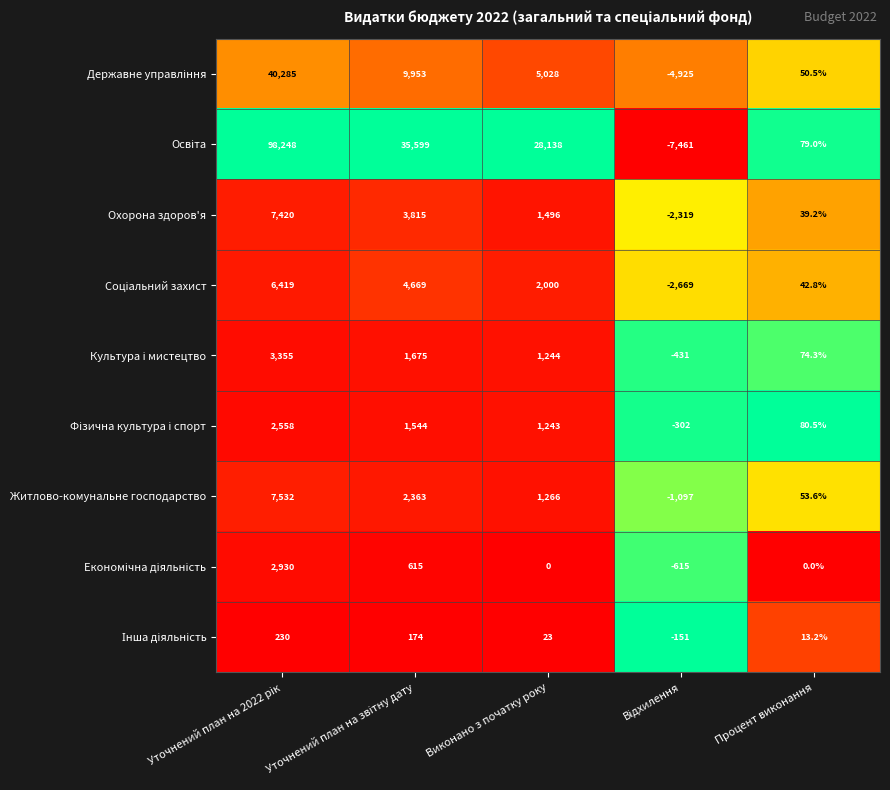

What is the highest value of the Охорона здоров'я series?

7420.0